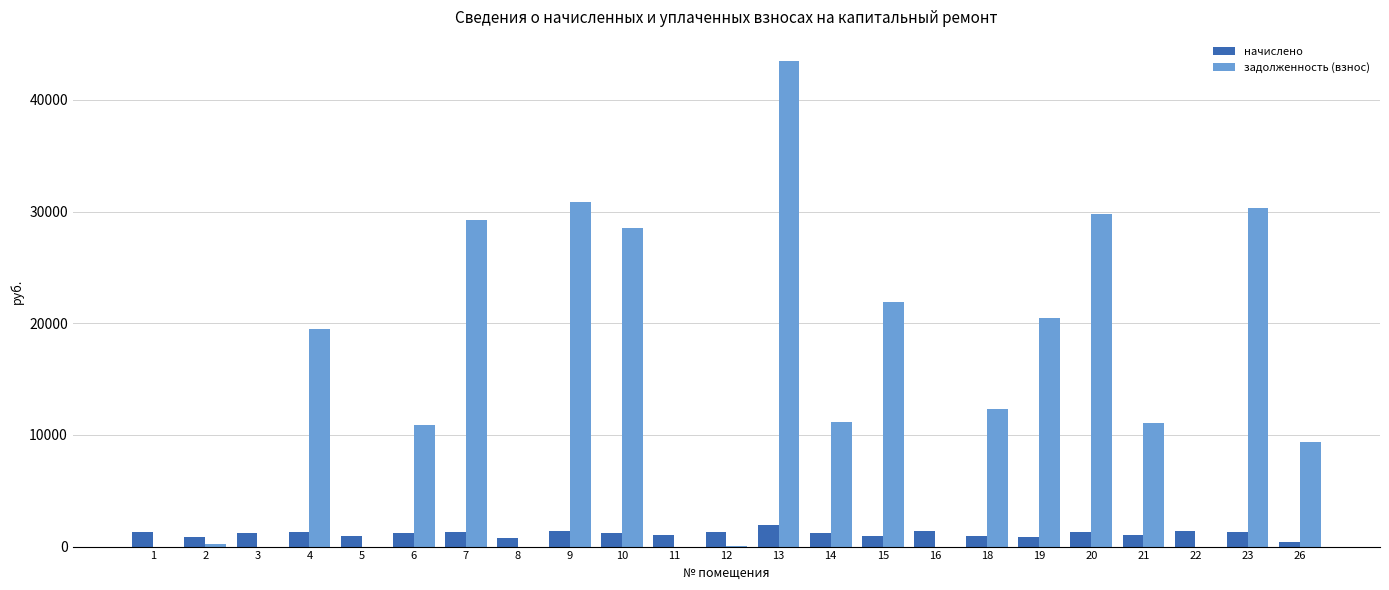

Count the number of data series in this chart.

2